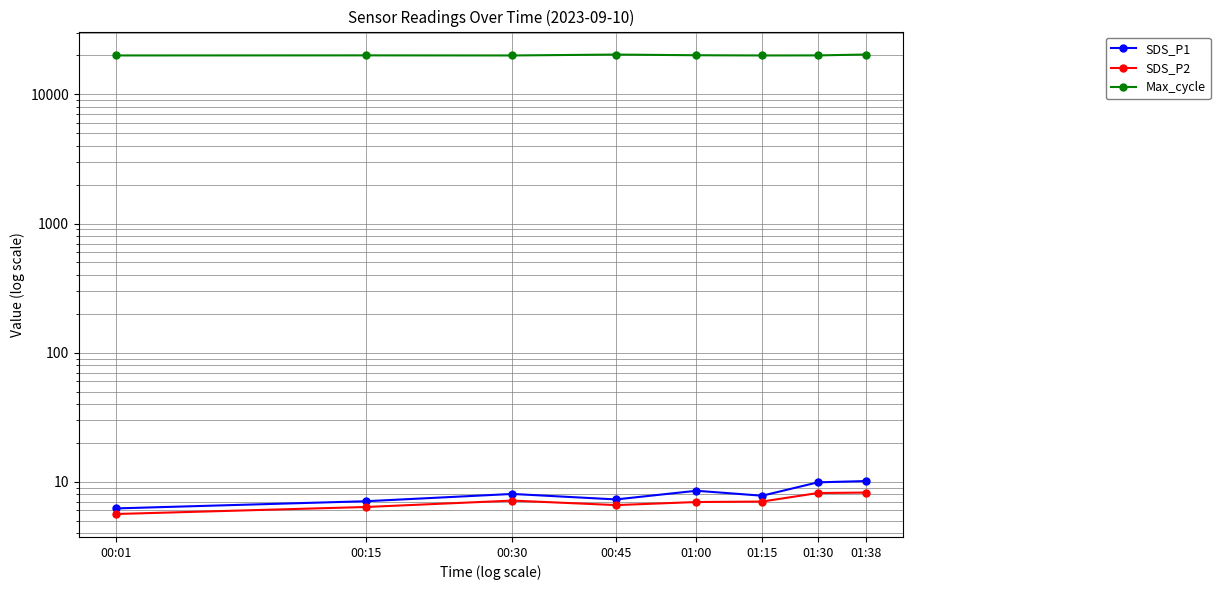

How many distinct data groups are displayed?

3